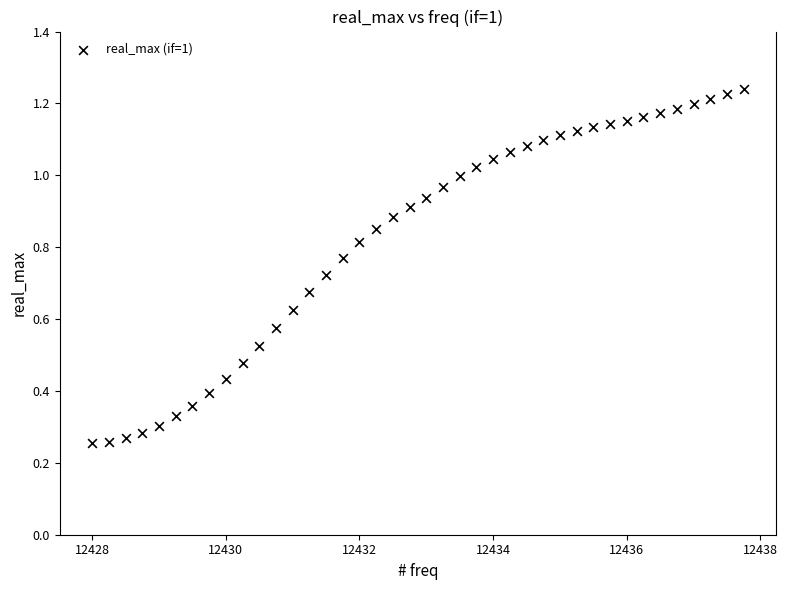

What is the range of X values (max minus min)?

9.8